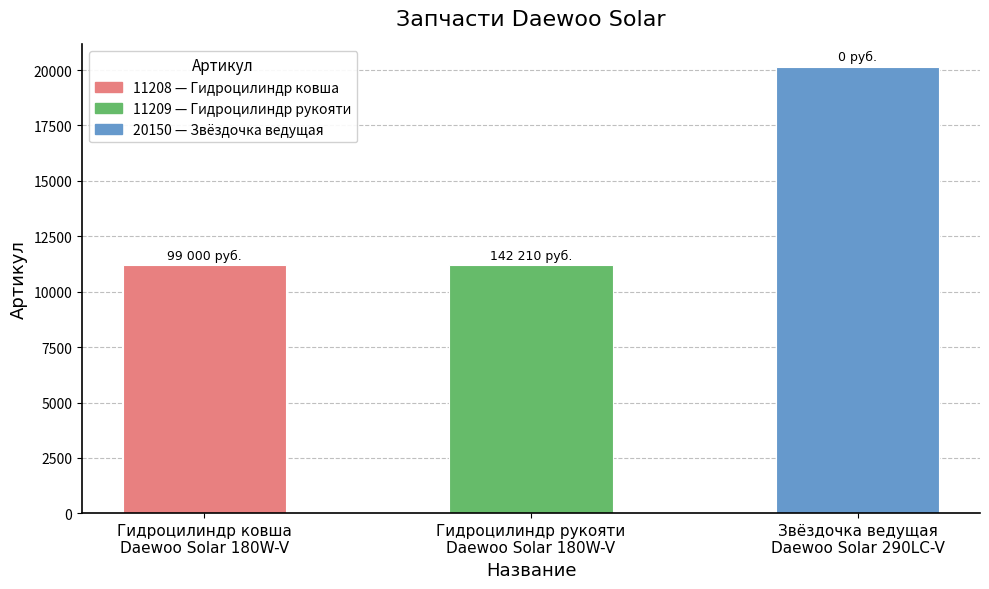

The chart shows a value of 11209 at Гидроцилиндр рукояти
Daewoo Solar 180W-V. True or false?

True